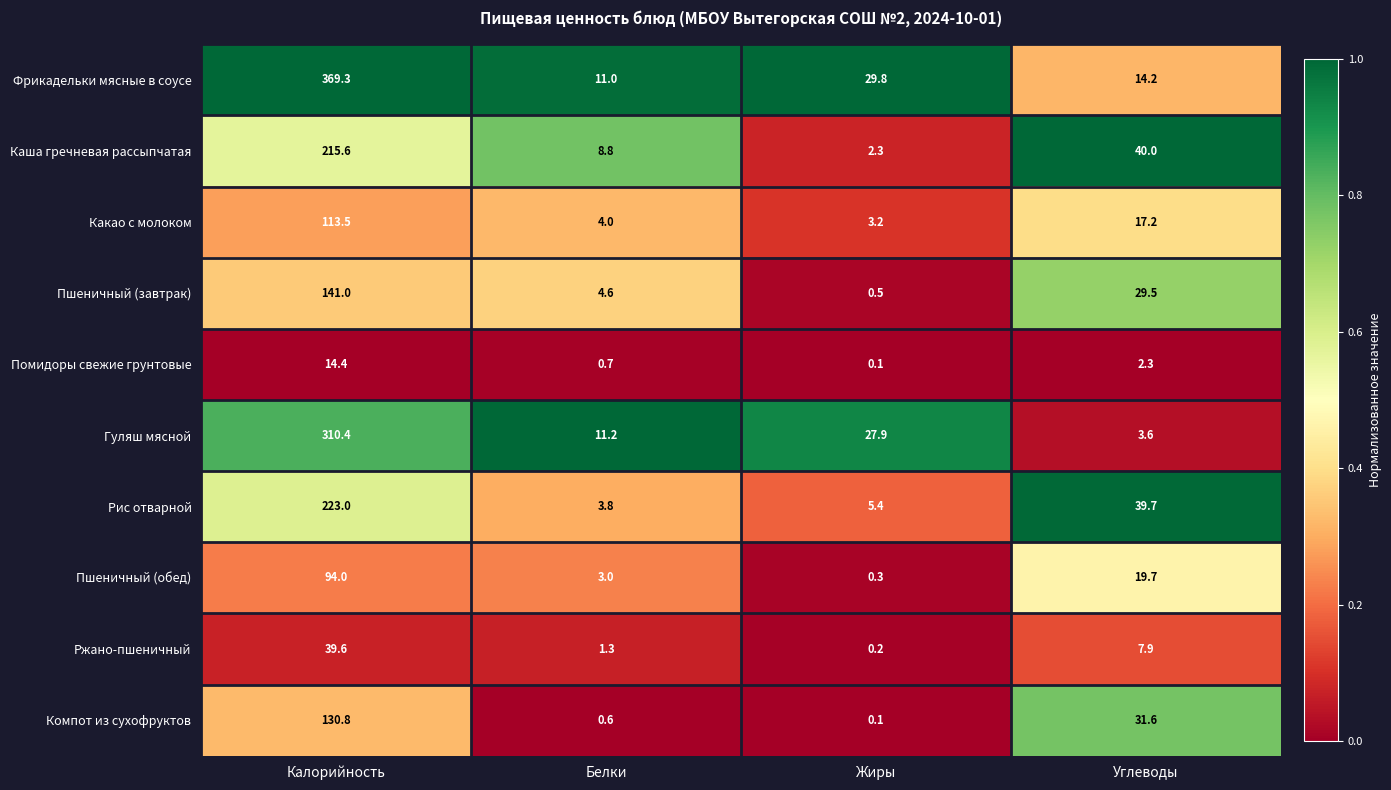

What is the total value across all series at Калорийность?

1651.6